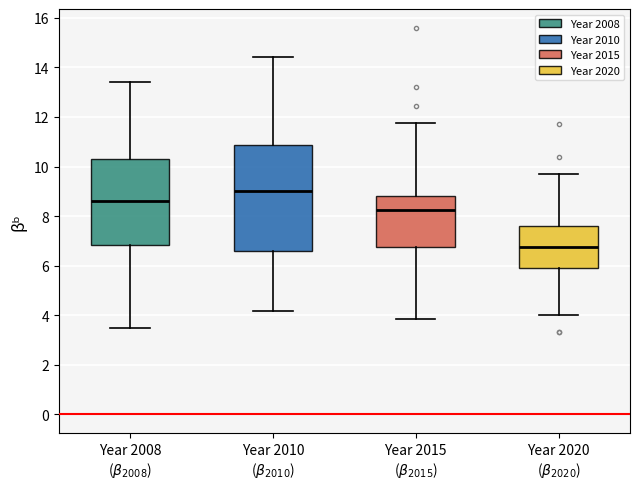

Reading left to right, read every box against the y-axis: the position of its median line, the range the box covers, and the ends of its whiskers. The values are not printed on the chart, so give them approximately, as read against the axis.

Year 2008 ($\beta_{2008}$): median 8.6, box 6.8 to 10.4, whiskers 3.4 to 13.4
Year 2010 ($\beta_{2010}$): median 9.0, box 6.6 to 10.8, whiskers 4.2 to 14.4
Year 2015 ($\beta_{2015}$): median 8.2, box 6.8 to 8.8, whiskers 3.8 to 11.8
Year 2020 ($\beta_{2020}$): median 6.8, box 6.0 to 7.6, whiskers 4.0 to 9.8